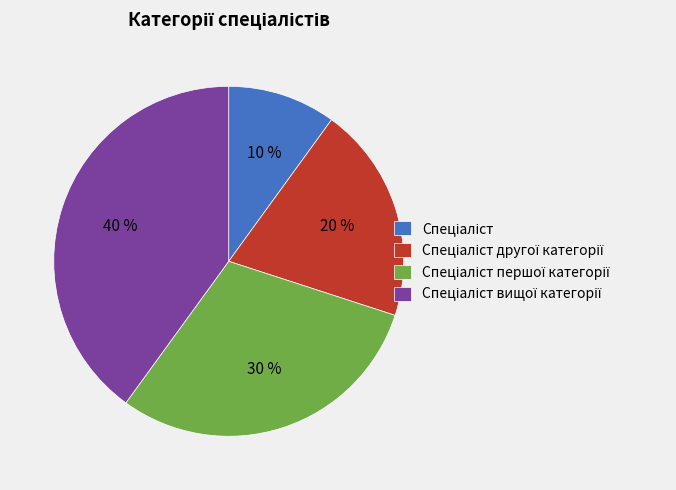

Does any single category account for the majority?

No